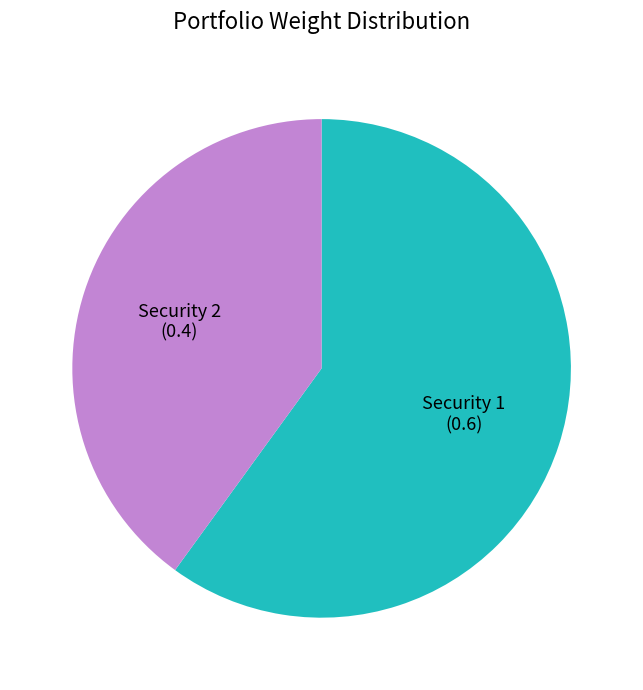

Is there any slice that represents more than half of the pie?

Yes